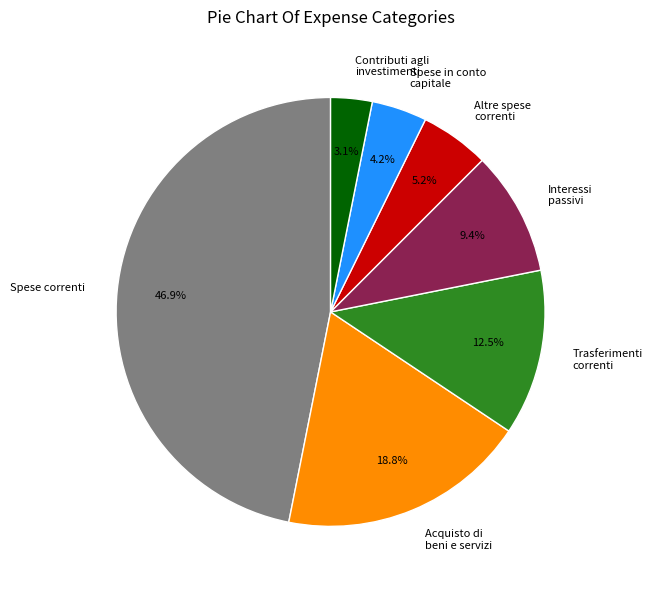

How many slices are in this pie chart?

7